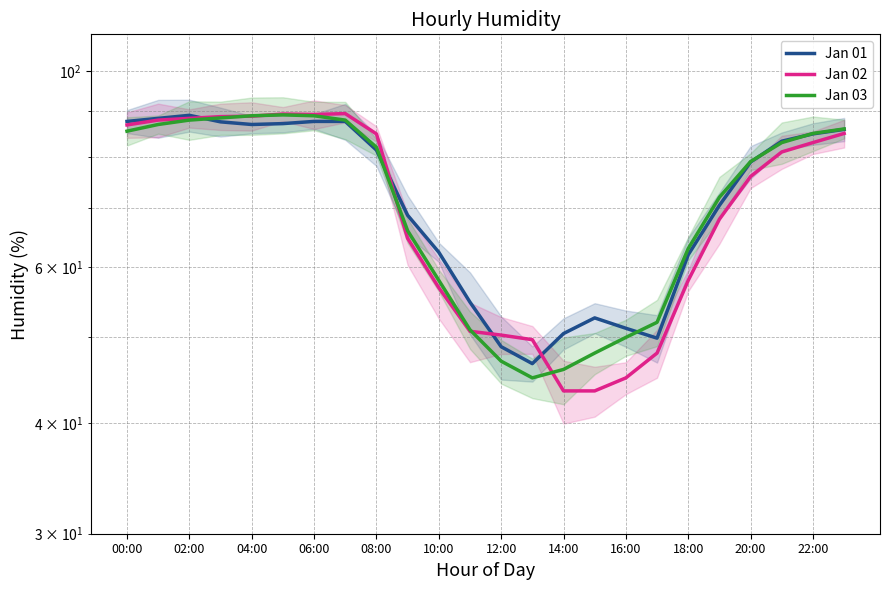

At 10:00, list the series in order from smallest to largest.

Jan 02, Jan 03, Jan 01